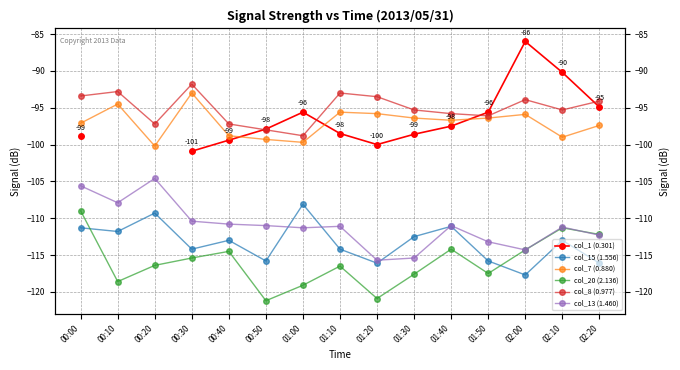

What is the minimum value for col_7 (0.880)?

-100.2